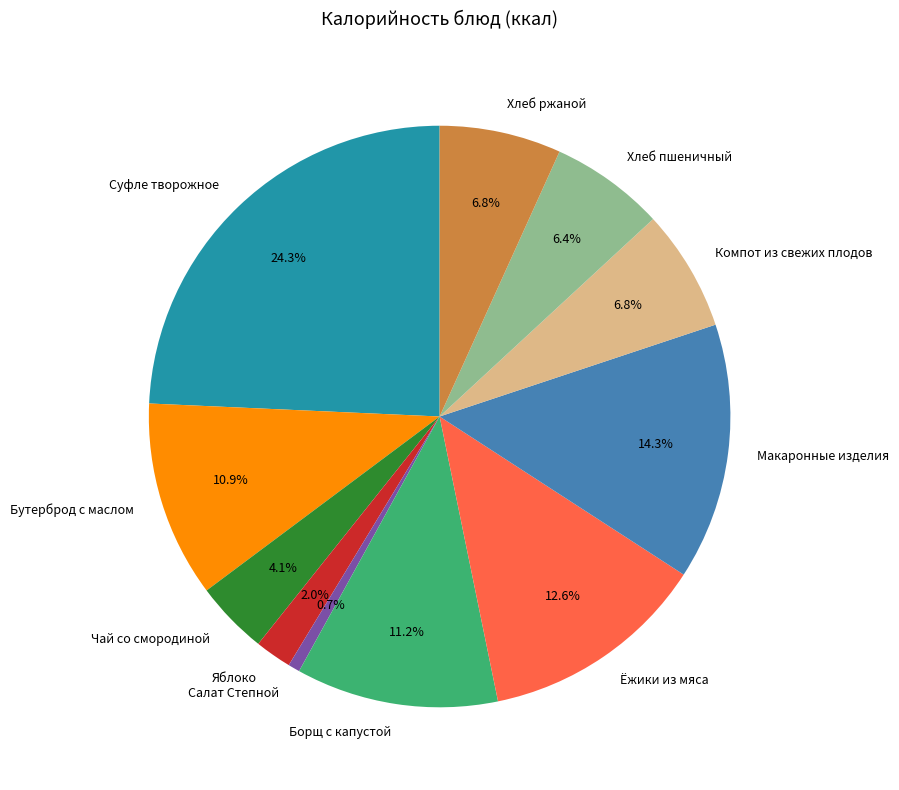

What is the smallest slice in the pie chart?

Салат Степной